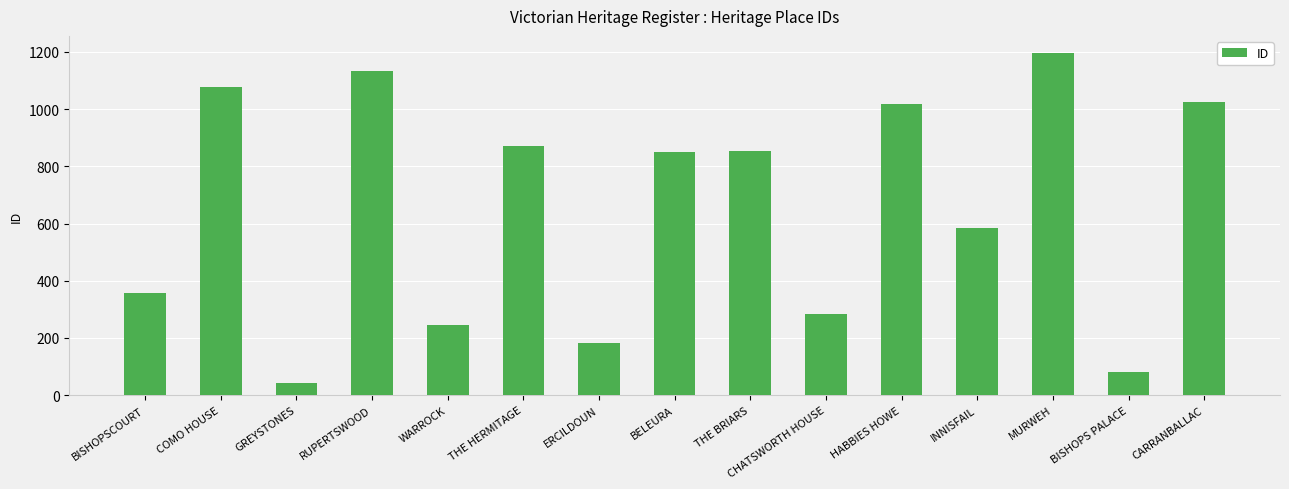

True or false: the data shows 415 at CHATSWORTH HOUSE.

False